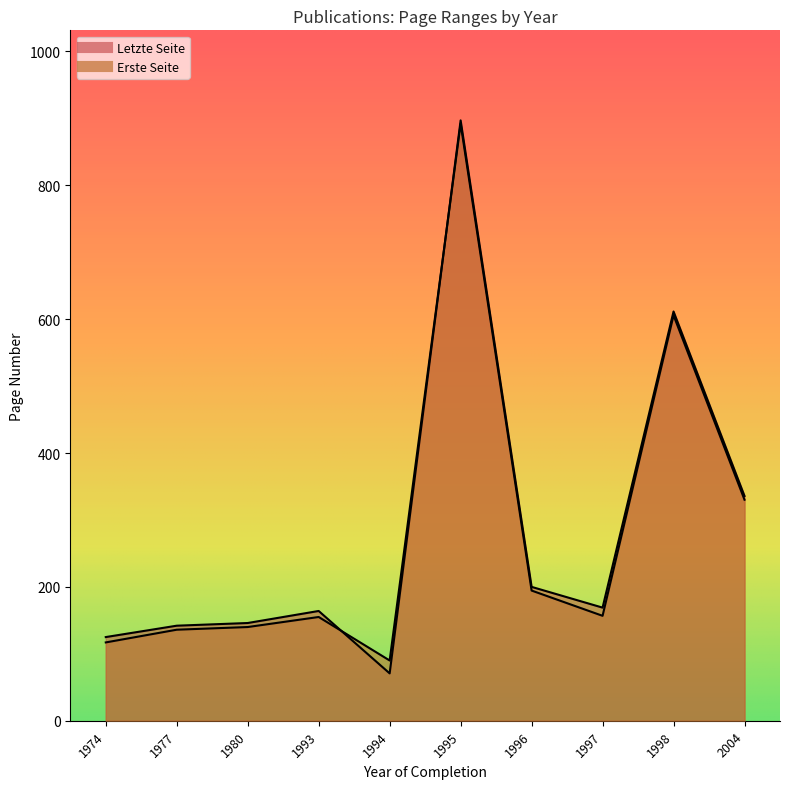

List the series in order of their overall mean, highest first.

Letzte Seite, Erste Seite